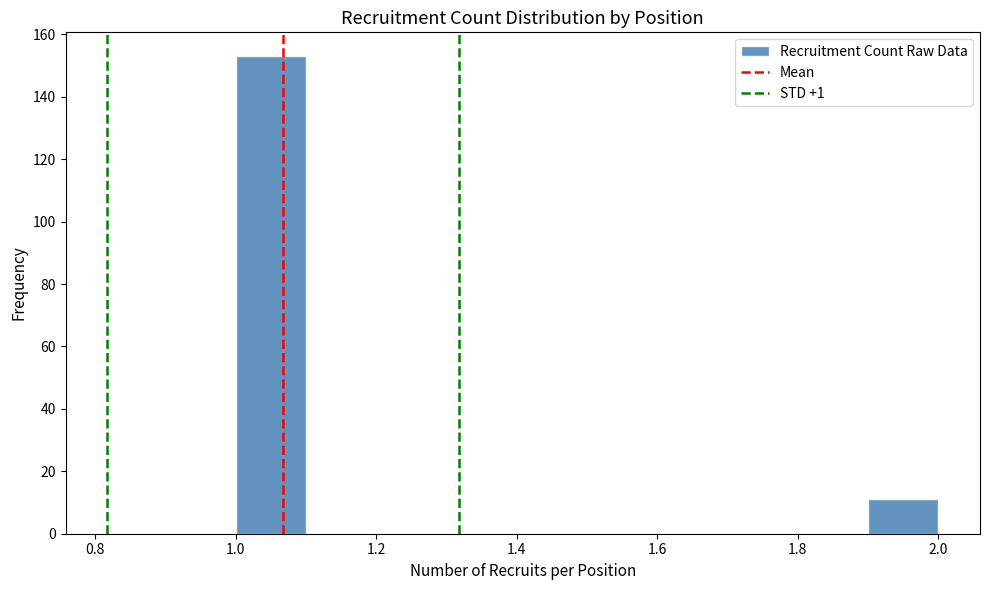

Reading left to right, transcribe this chart: for each bar, give the range it covers on the x-axis and its height. The values are not printed on the chart, so give them approximately, as read against the axis.

1.0 to 1.1: 154
1.1 to 1.2: 0
1.2 to 1.3: 0
1.3 to 1.4: 0
1.4 to 1.5: 0
1.5 to 1.6: 0
1.6 to 1.7: 0
1.7 to 1.8: 0
1.8 to 1.9: 0
1.9 to 2.0: 12